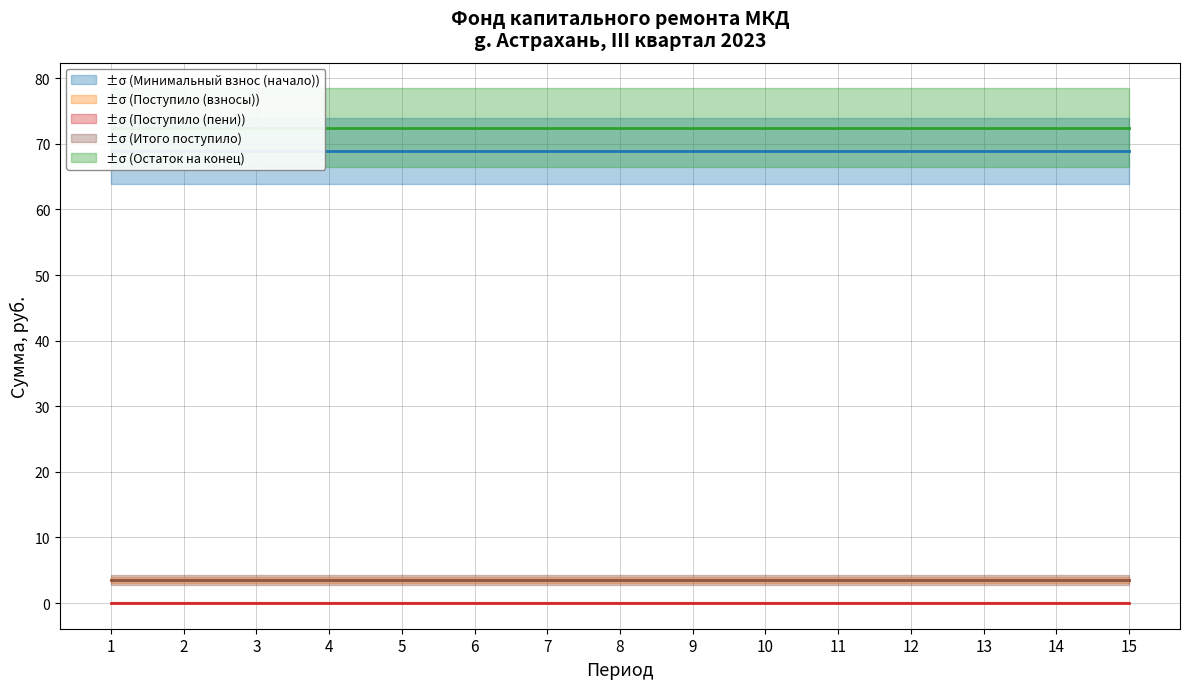

What are all the series names shown in the legend?

Минимальный взнос (начало), Поступило (взносы), Поступило (пени), Итого поступило, Остаток на конец